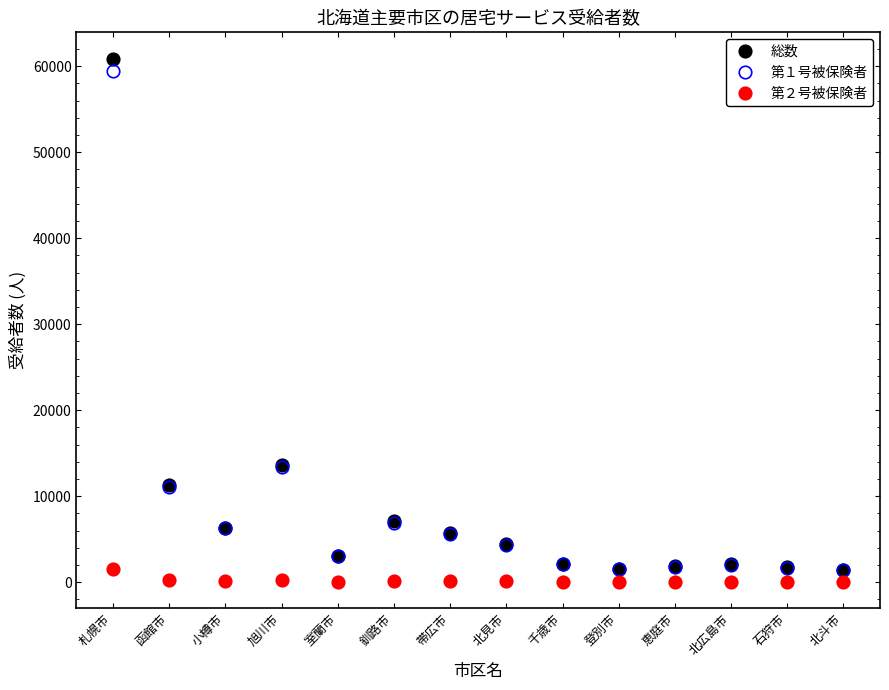

What is the total value across all series at 北広島市?

4106